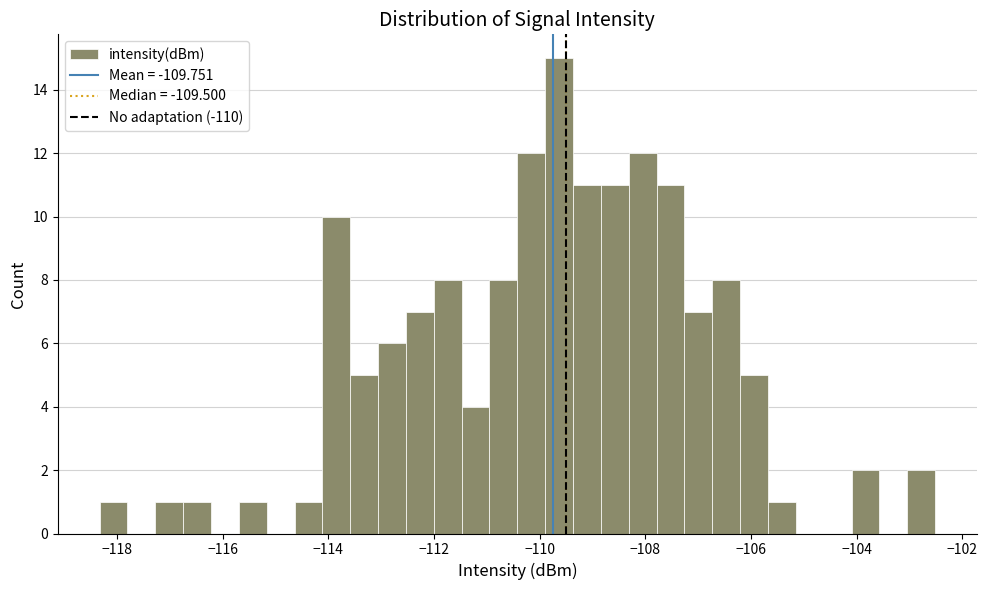

Around what value on the x-axis is the tallest bar? Give the approximate position of its centre, as read against the axis.

-109.6